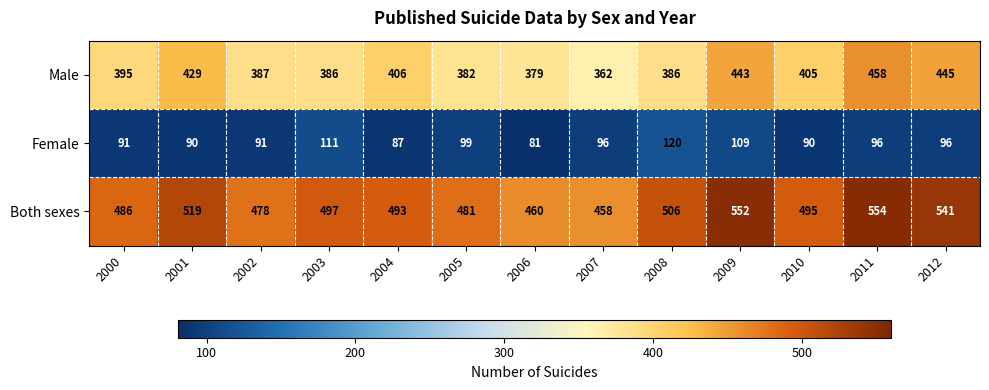

What is the maximum value shown in the chart?

554